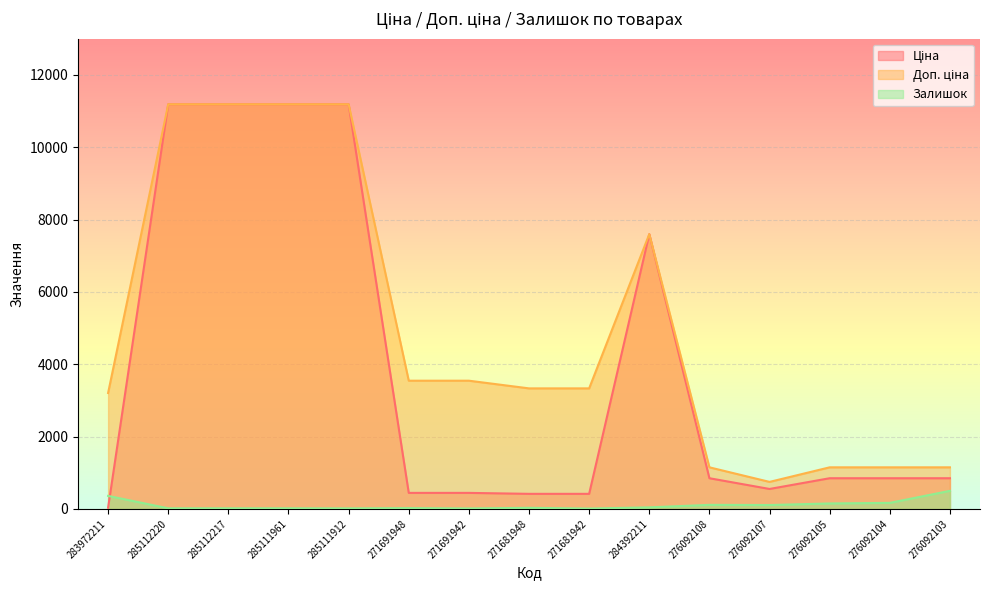

At which label does Залишок first exceed 30?

283972211